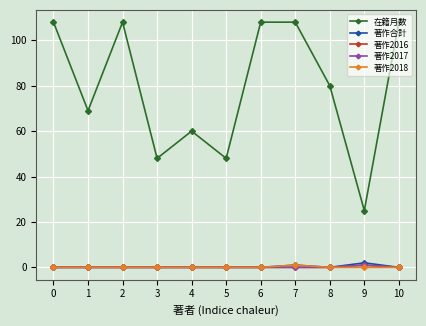

Which has a higher value, 2 or 6?

2